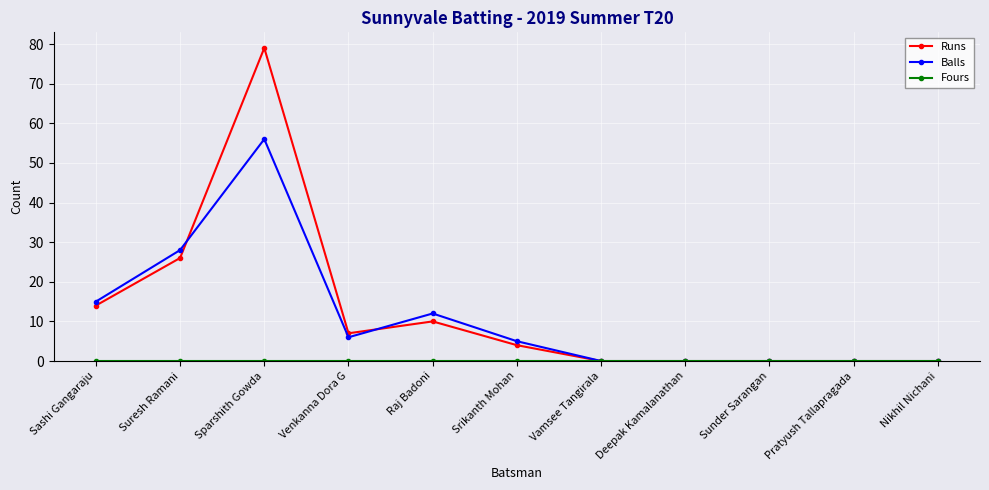

Does the chart have visible grid lines?

Yes